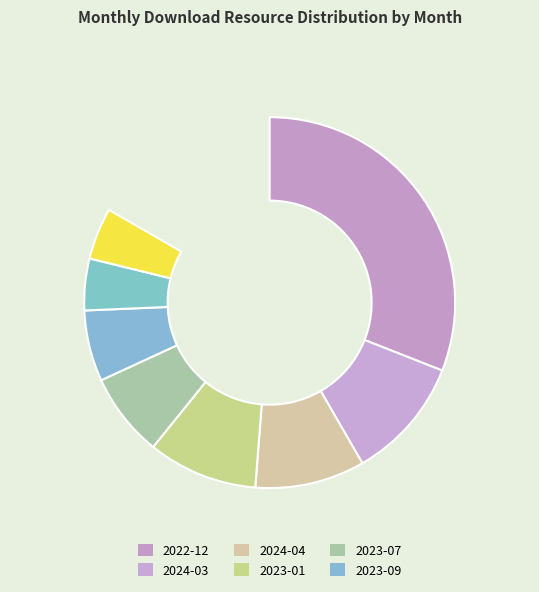

Do 2023-07 and 2023-10 together represent more than half of the pie?

No